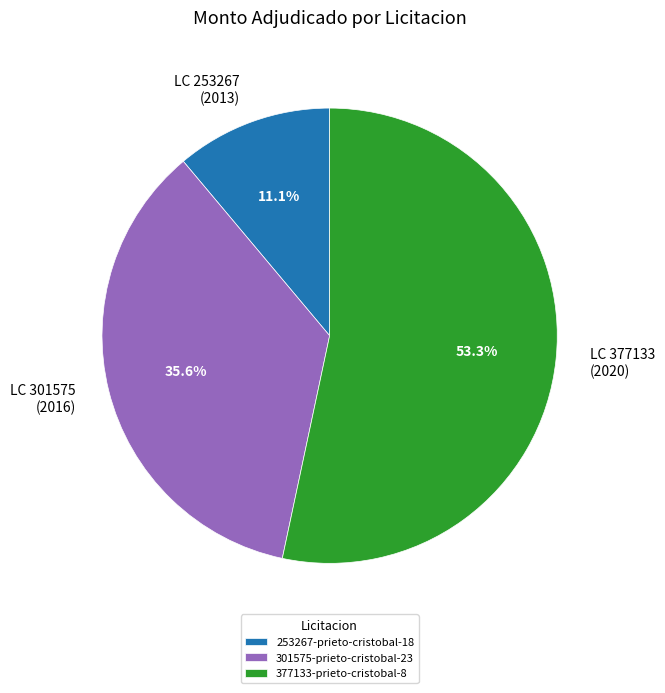

Which category has the smallest portion of the pie?

253267-prieto-cristobal-18